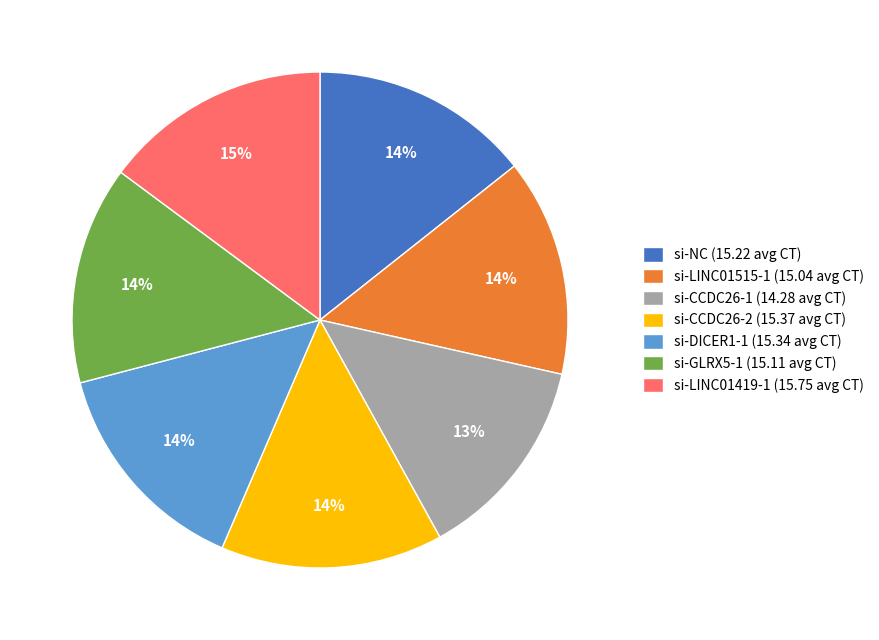

What percentage is the si-LINC01419-1 slice, to the nearest percent?

15%